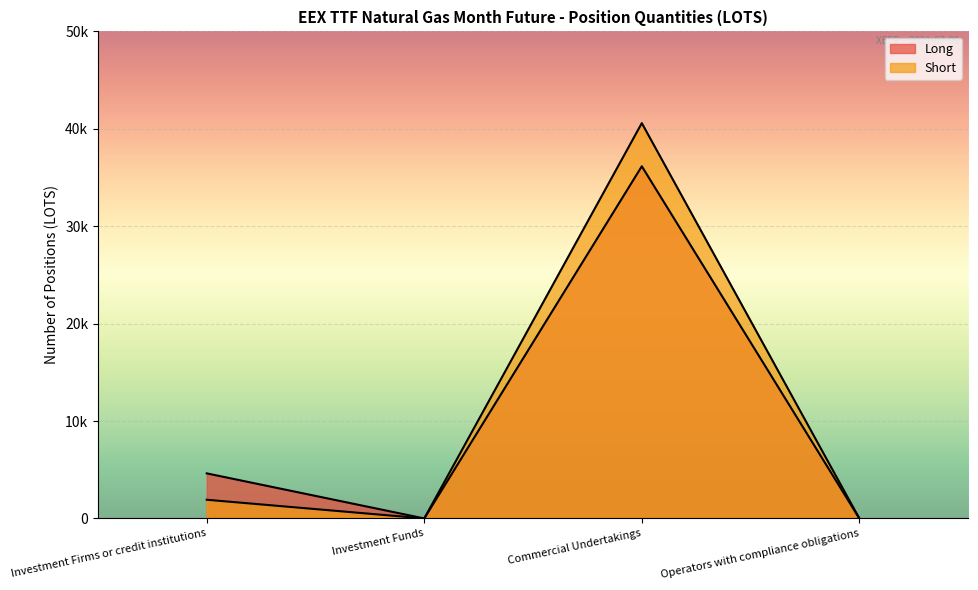

True or false: Short and Long intersect in this chart.

False